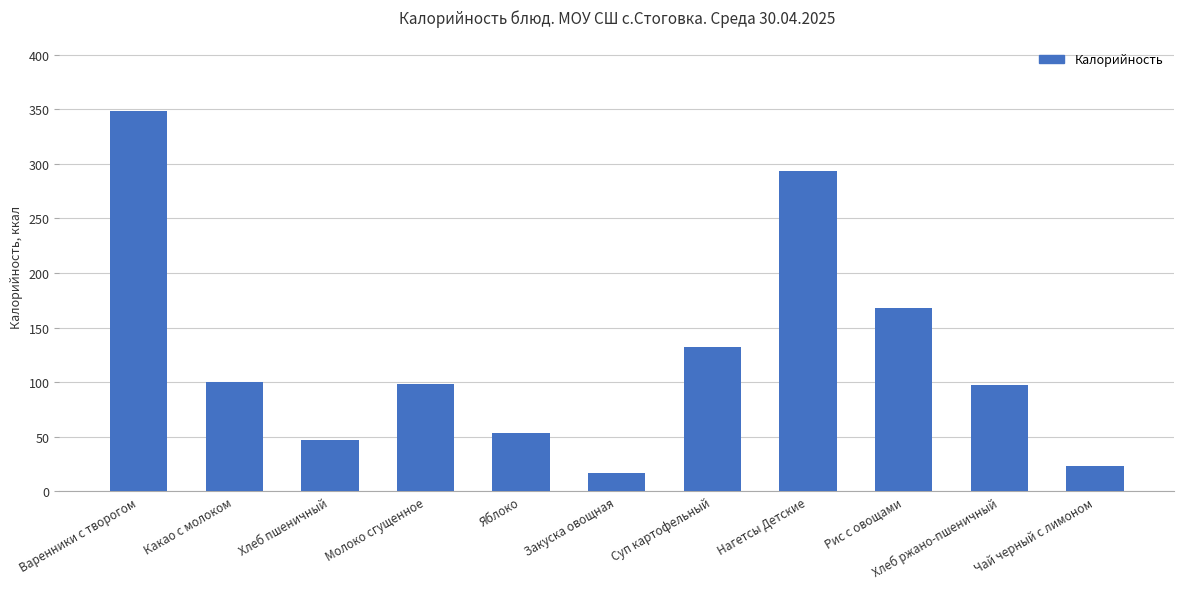

What is the minimum value shown in the chart?

17.2